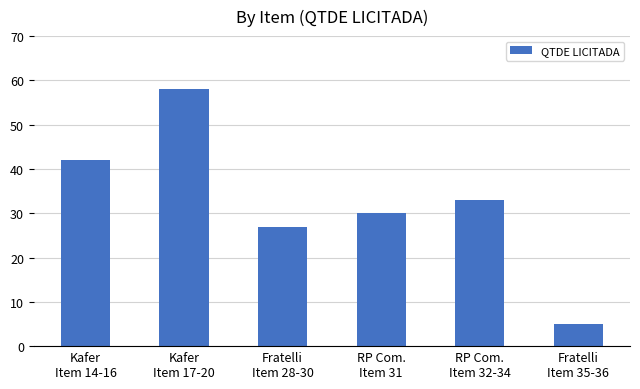

What is the minimum value shown in the chart?

5